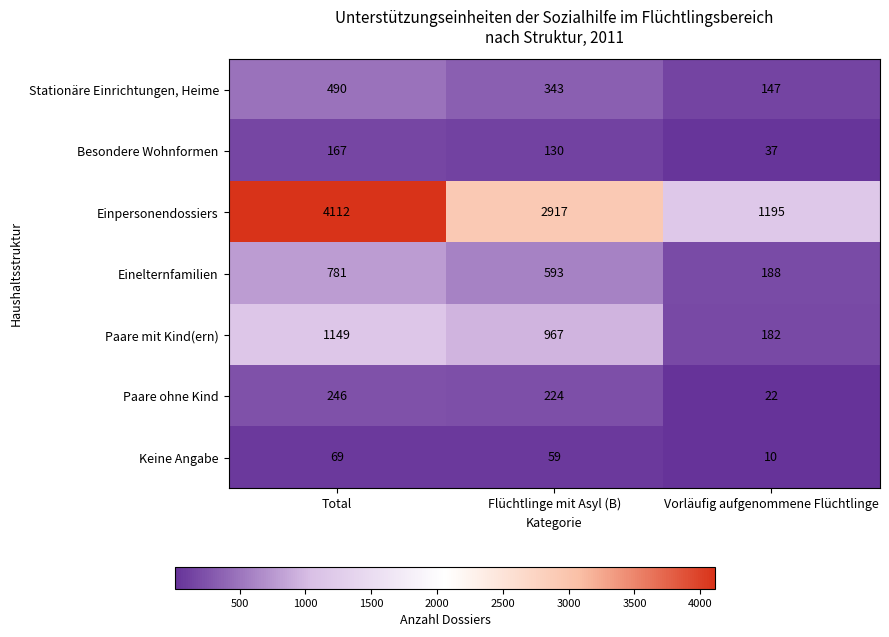

The value of Keine Angabe at Vorläufig aufgenommene Flüchtlinge is 3. True or false?

False